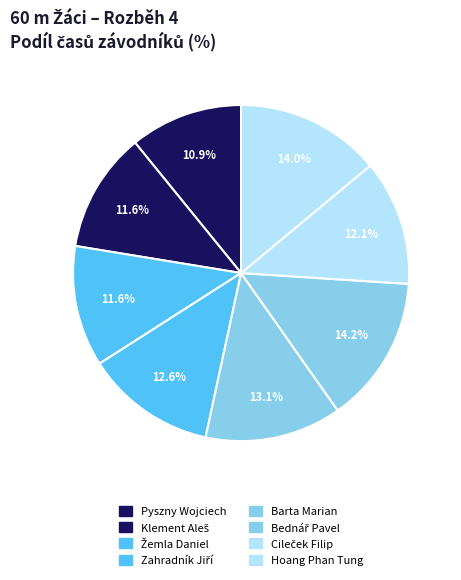

Count the number of slices in the pie.

8